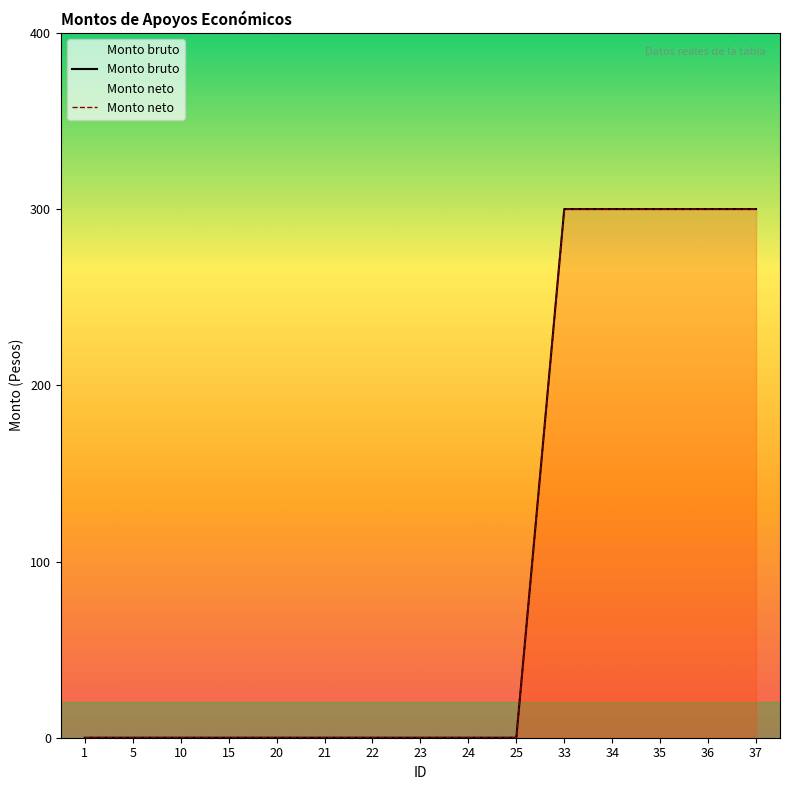

The Monto neto series shows 300 at 37. True or false?

True